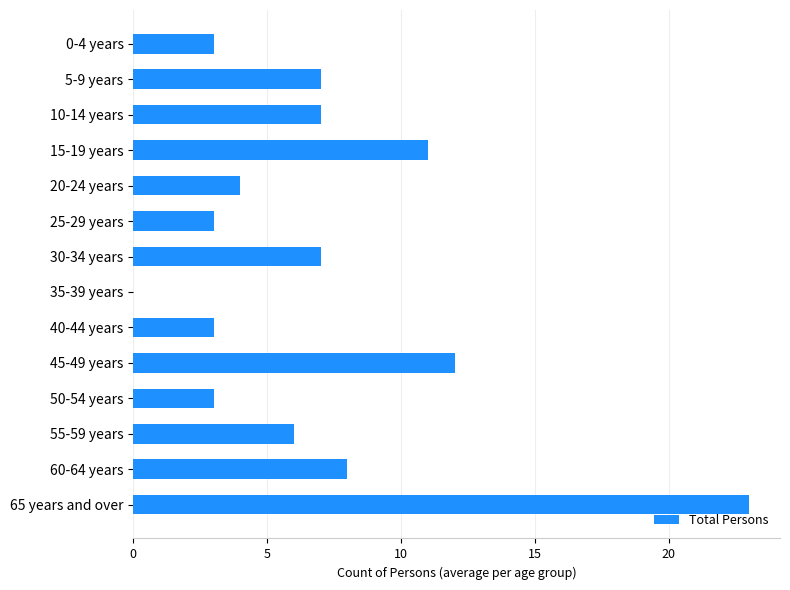

The value at 60-64 years is 11. True or false?

False